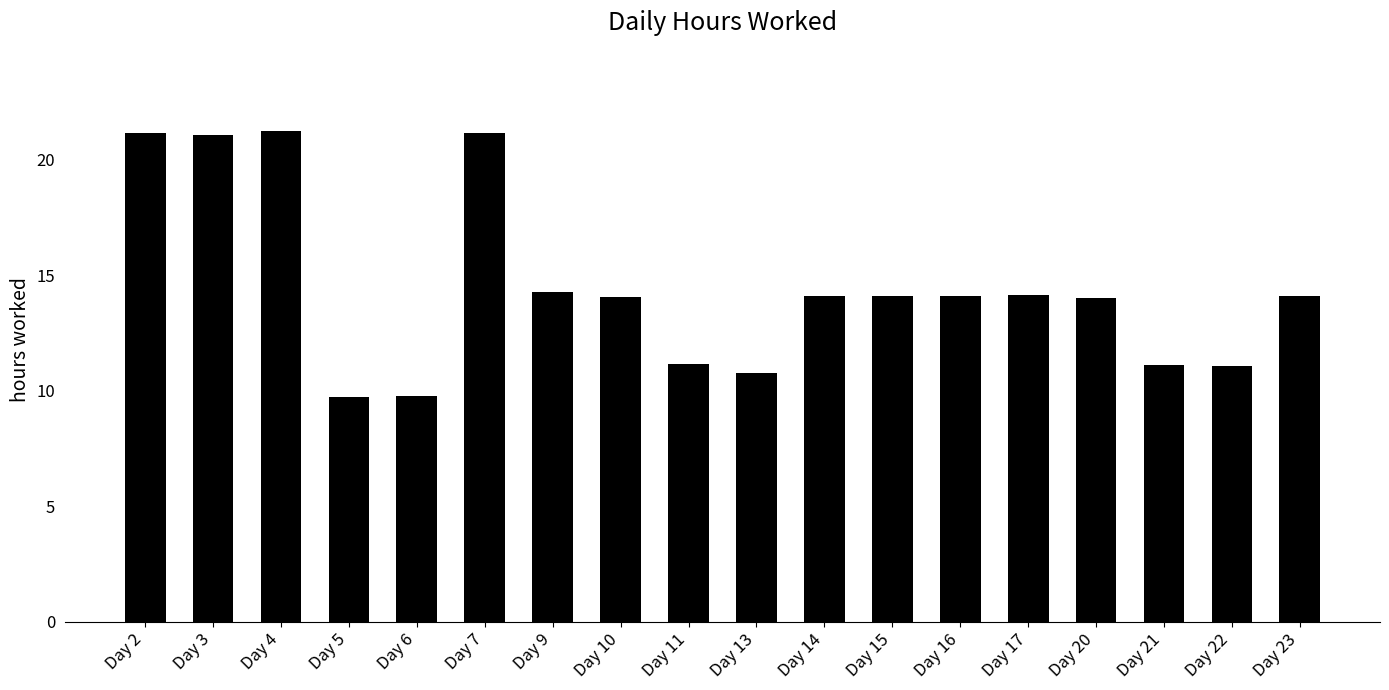

What is the smallest value displayed?

9.7